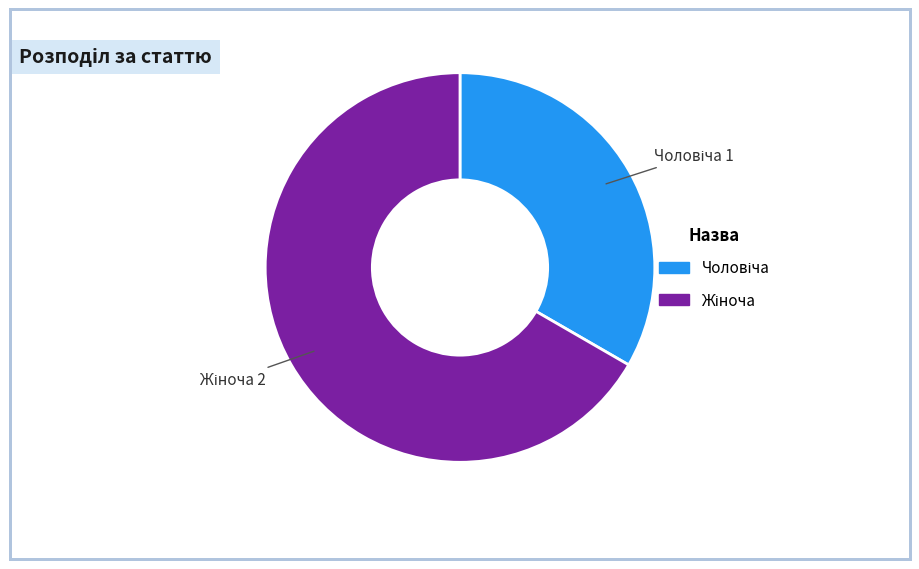

Is there any slice that represents more than half of the pie?

Yes